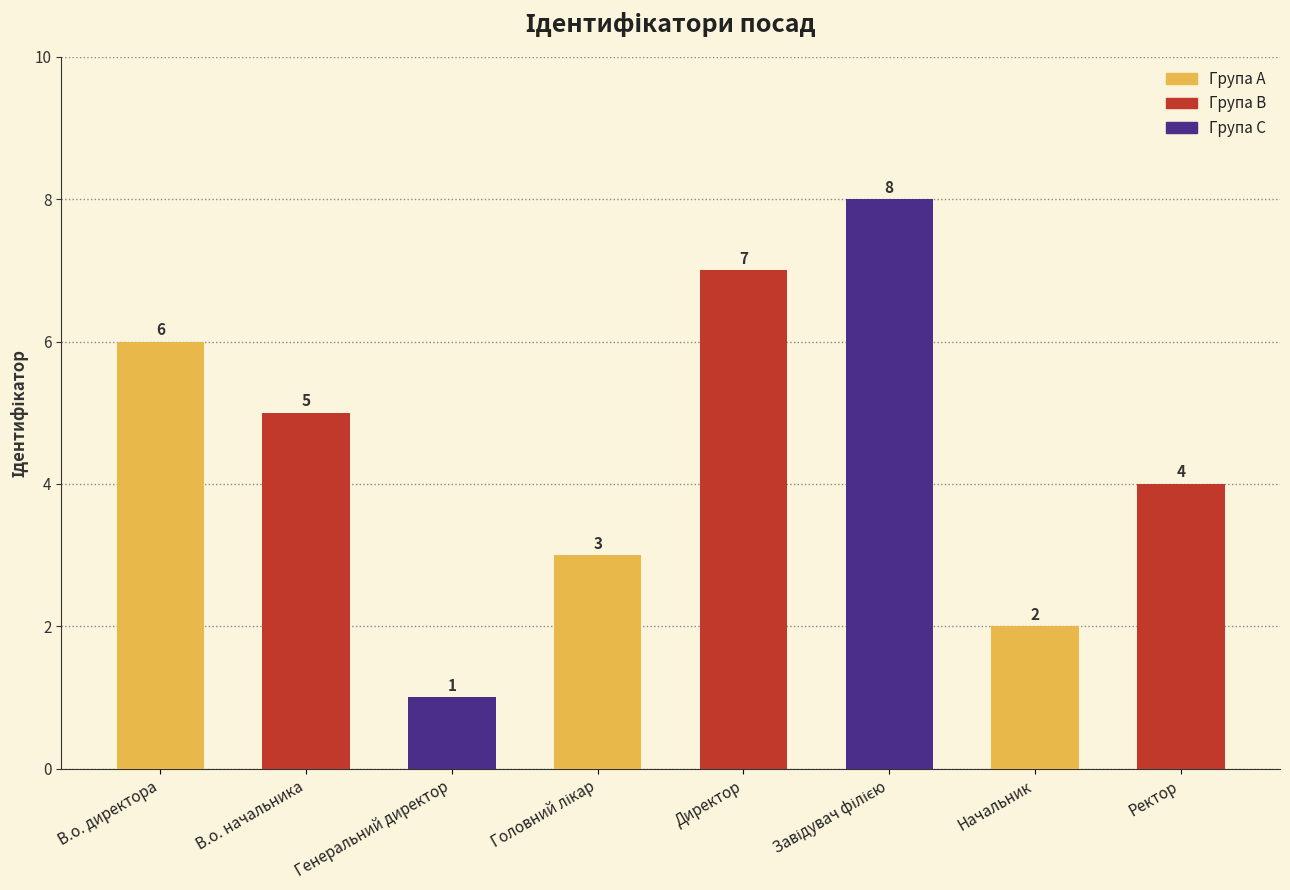

At which category does the chart reach its minimum across all series?

Генеральний директор